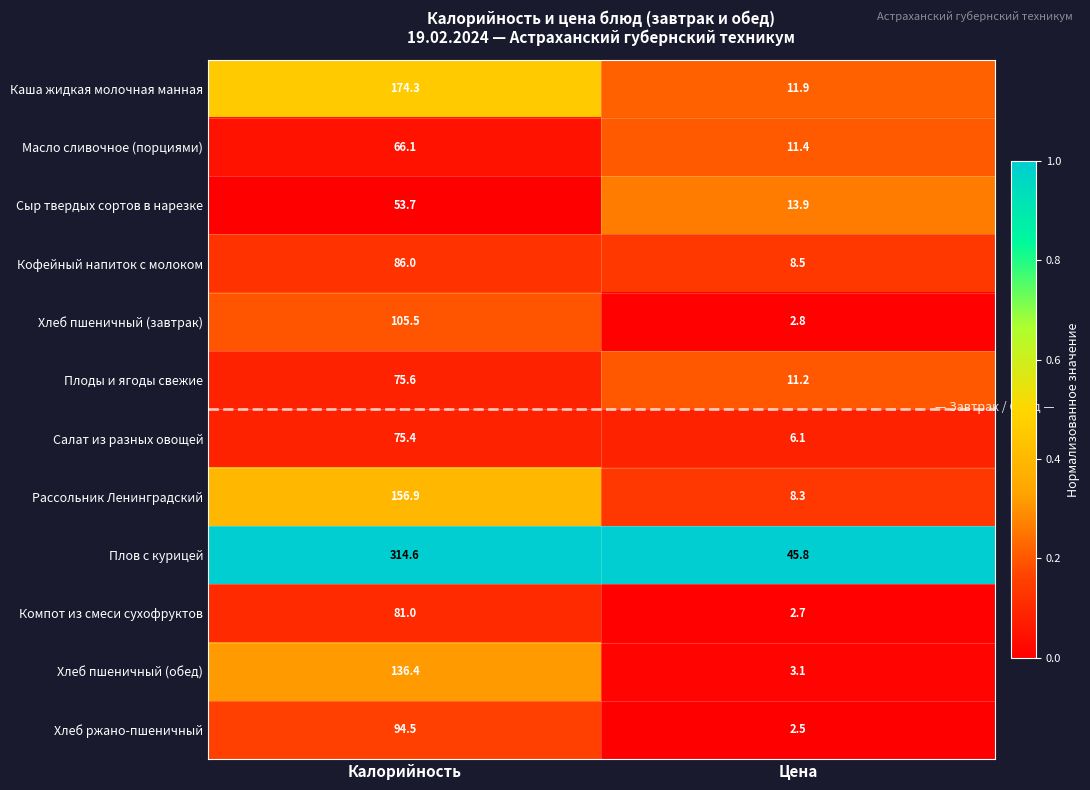

What is the sum of the Салат из разных овощей values at Калорийность and Цена?

81.5